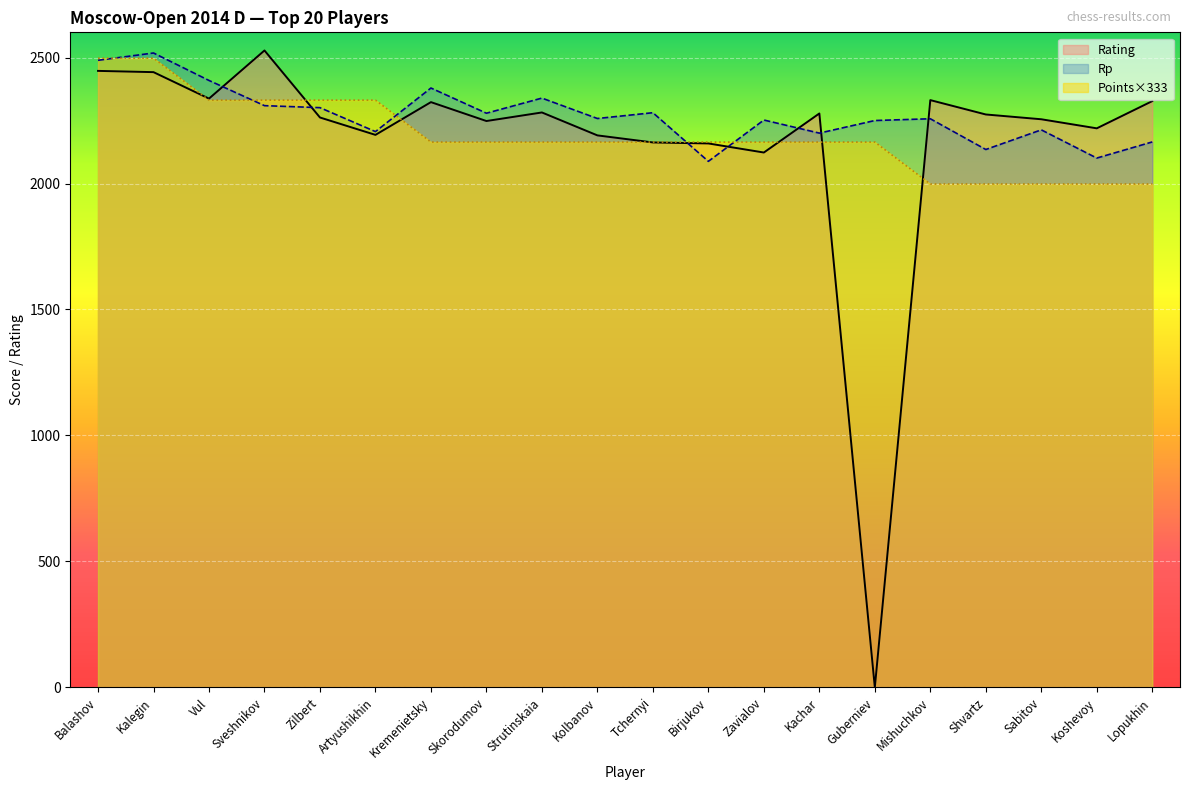

Reading left to right, extract all data points from this chart.

Rating: Balashov=2447.0	Kalegin=2442.0	Vul=2337.0	Sveshnikov=2528.0	Zilbert=2262.0	Artyushikhin=2193.0	Kremenietsky=2323.0	Skorodumov=2248.0	Strutinskaia=2282.0	Kolbanov=2191.0	Tchernyi=2163.0	Birjukov=2159.0	Zavialov=2123.0	Kachar=2278.0	Guberniev=0.0	Mishuchkov=2331.0	Shvartz=2274.0	Sabitov=2255.0	Koshevoy=2219.0	Lopukhin=2327.0
Rp: Balashov=2489.0	Kalegin=2518.0	Vul=2409.0	Sveshnikov=2309.0	Zilbert=2301.0	Artyushikhin=2206.0	Kremenietsky=2379.0	Skorodumov=2279.0	Strutinskaia=2339.0	Kolbanov=2258.0	Tchernyi=2281.0	Birjukov=2088.0	Zavialov=2252.0	Kachar=2200.0	Guberniev=2250.0	Mishuchkov=2257.0	Shvartz=2135.0	Sabitov=2213.0	Koshevoy=2101.0	Lopukhin=2165.0
Points: Balashov=2497.5	Kalegin=2497.5	Vul=2331.0	Sveshnikov=2331.0	Zilbert=2331.0	Artyushikhin=2331.0	Kremenietsky=2164.5	Skorodumov=2164.5	Strutinskaia=2164.5	Kolbanov=2164.5	Tchernyi=2164.5	Birjukov=2164.5	Zavialov=2164.5	Kachar=2164.5	Guberniev=2164.5	Mishuchkov=1998.0	Shvartz=1998.0	Sabitov=1998.0	Koshevoy=1998.0	Lopukhin=1998.0